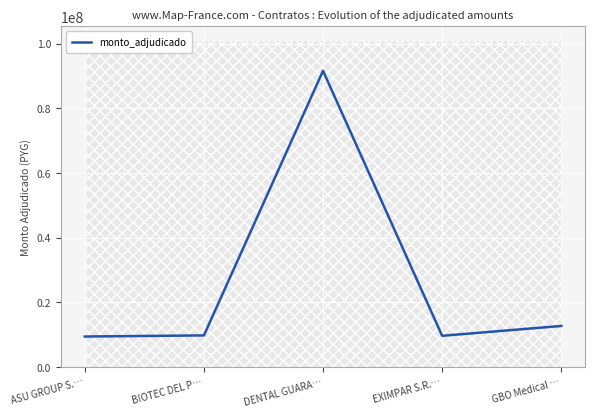

Is it true that the value at BIOTEC DEL P… is 4973146?

False